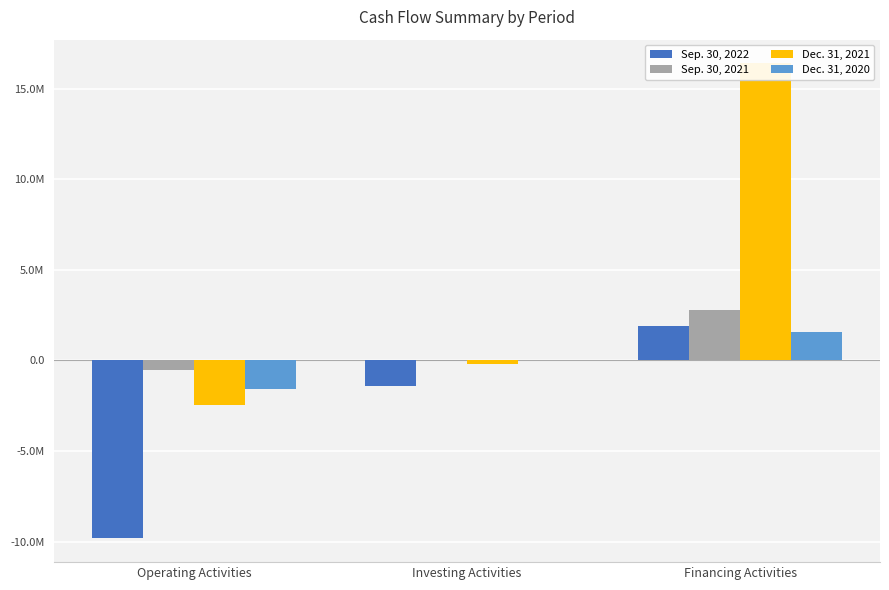

Rank the categories by Sep. 30, 2021 value from highest to lowest.

Financing Activities, Investing Activities, Operating Activities